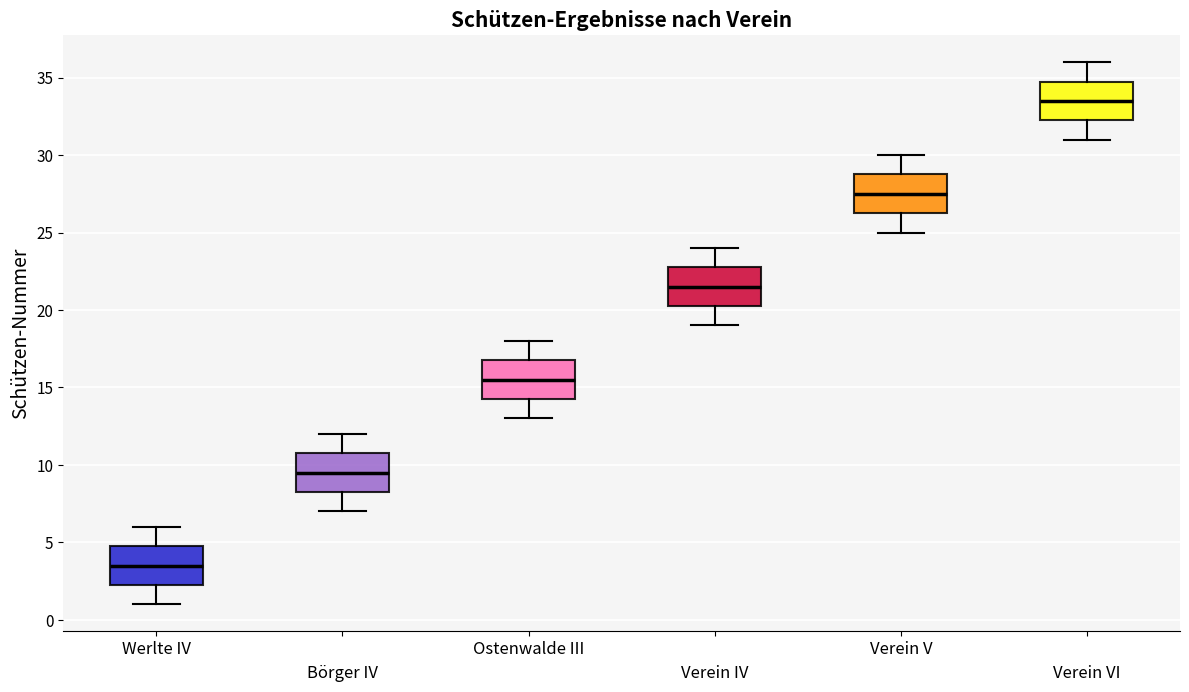

Which box's median line is the lowest?

Werlte IV